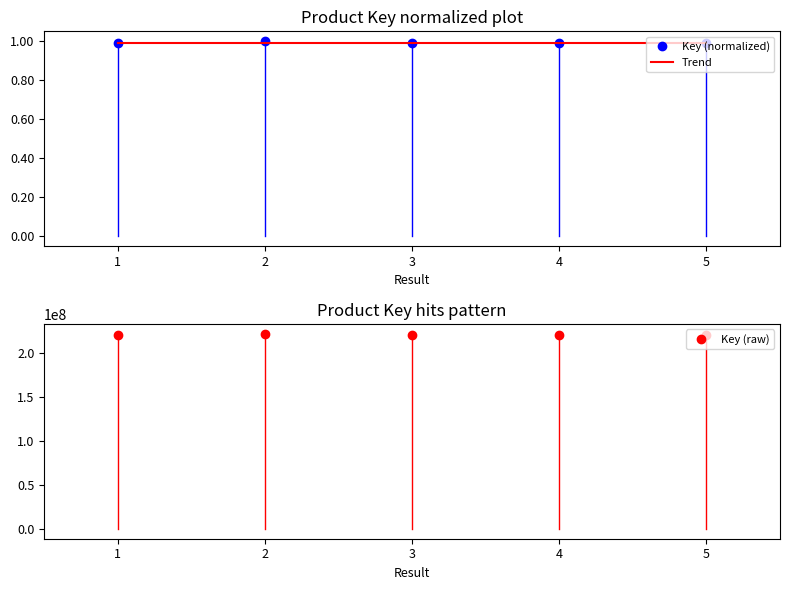

The Key (raw) series shows 53497508.2 at 2. True or false?

False